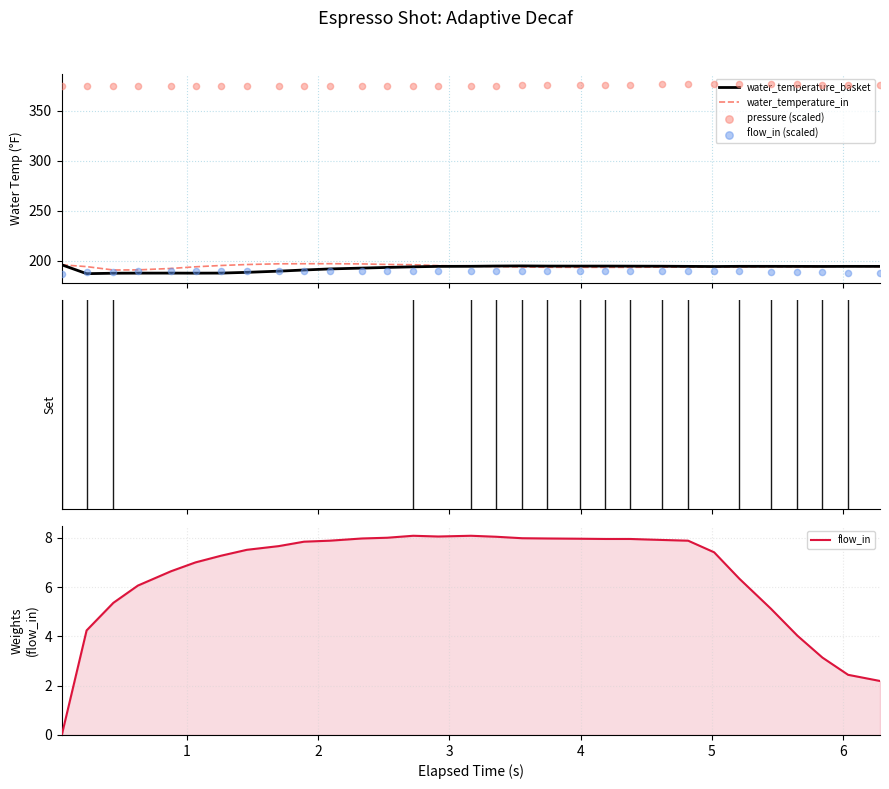

What is the minimum value for water_temperature_basket?

187.1